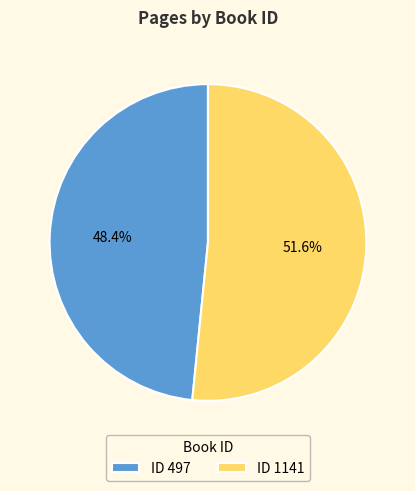

What is the total percentage of ID 1141 and ID 497?

100.0%